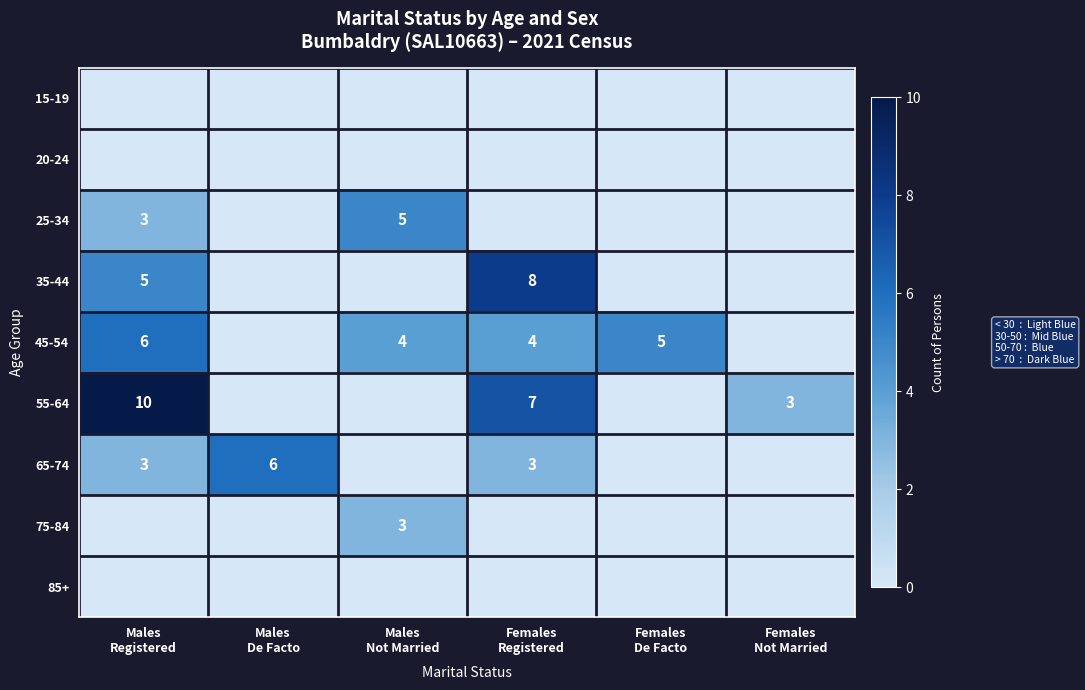

How many series are shown in this chart?

9